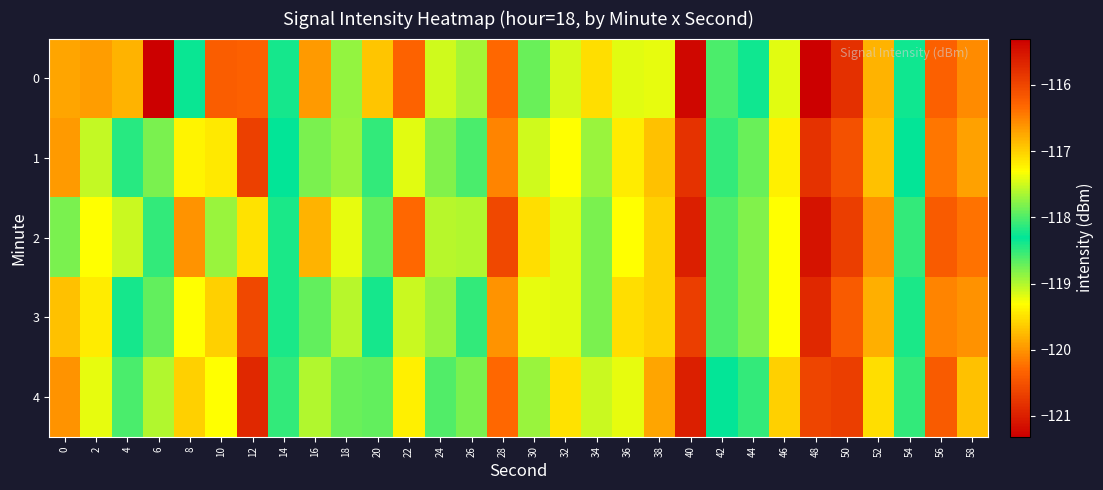

Which label corresponds to the smallest value in the chart?

6